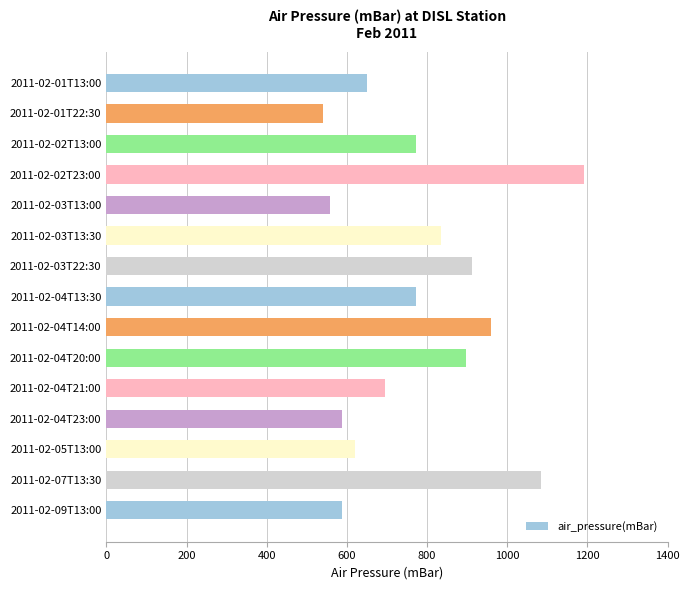

Reading top to bottom, transcribe all the data shown in this chart.

650	541	773	1191	557	835	913	773	959	897	696	588	619	1083	588